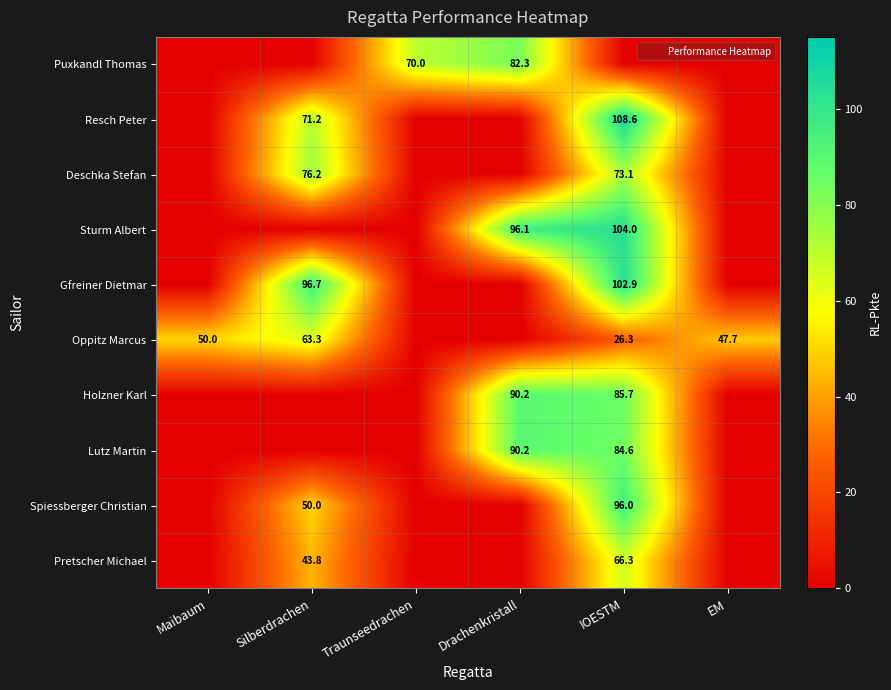

Rank the series by their maximum value, from lowest to highest.

Oppitz Marcus, Pretscher Michael, Deschka Stefan, Puxkandl Thomas, Holzner Karl, Lutz Martin, Spiessberger Christian, Gfreiner Dietmar, Sturm Albert, Resch Peter